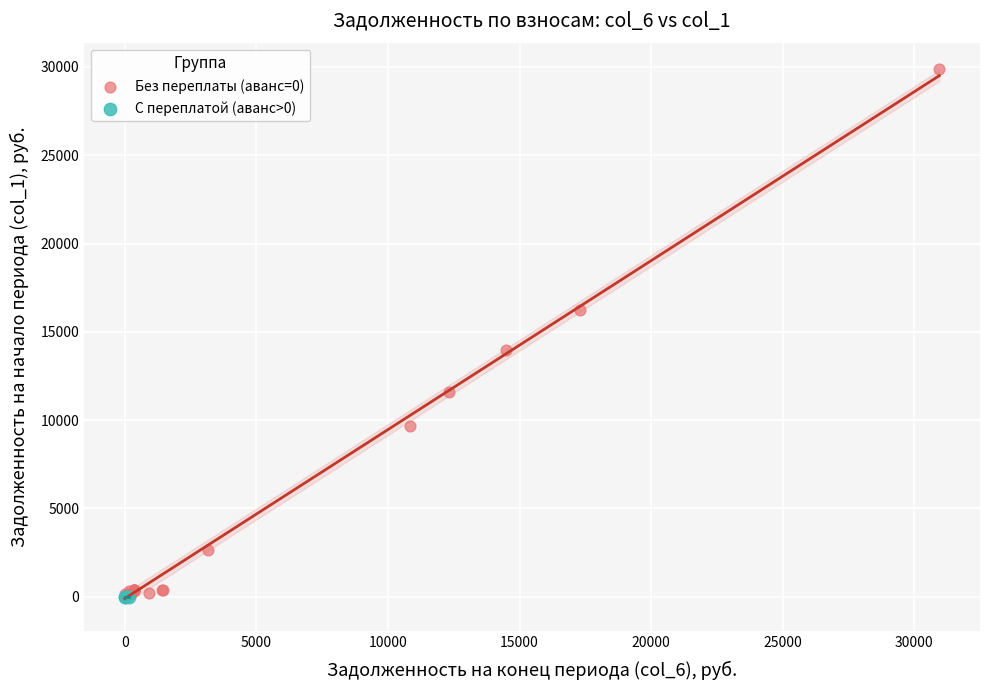

Which series contains the highest Y value?

Без переплаты (аванс=0)